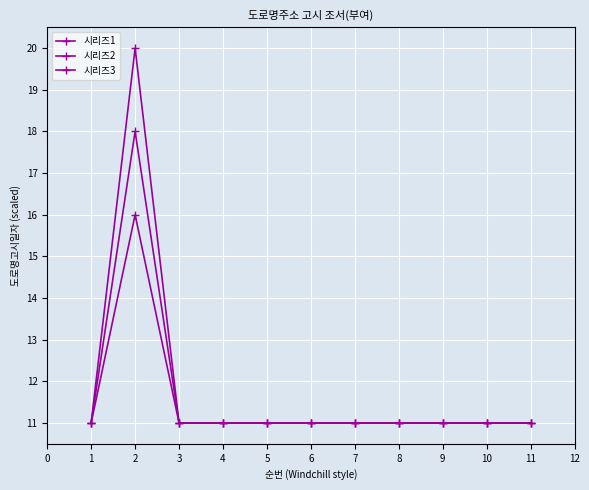

What is the value of the 시리즈1 point at the 1st from the left?

11